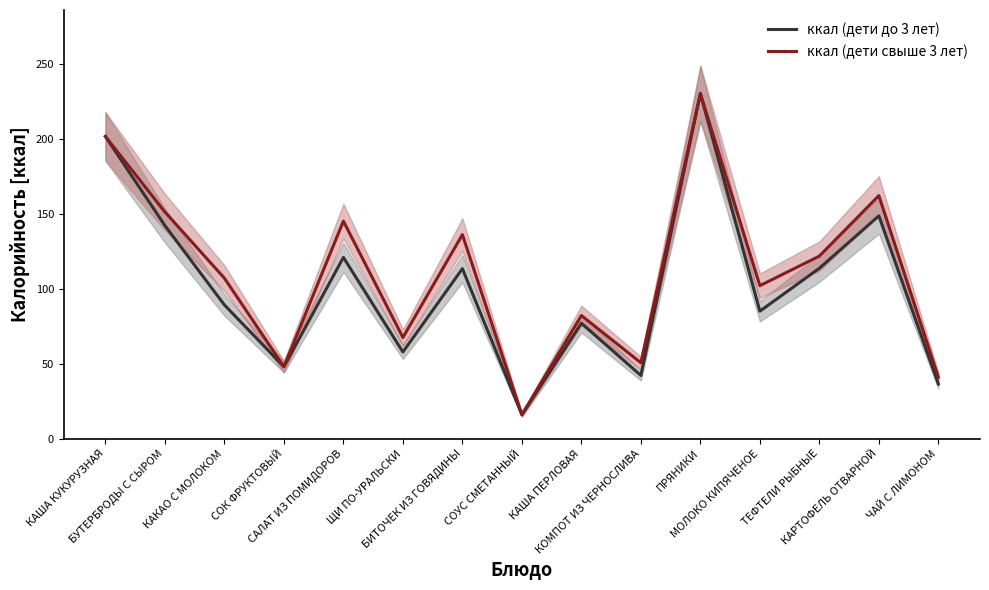

What is the difference between the maximum and minimum values in the ккал (дети свыше 3 лет) series?

214.0